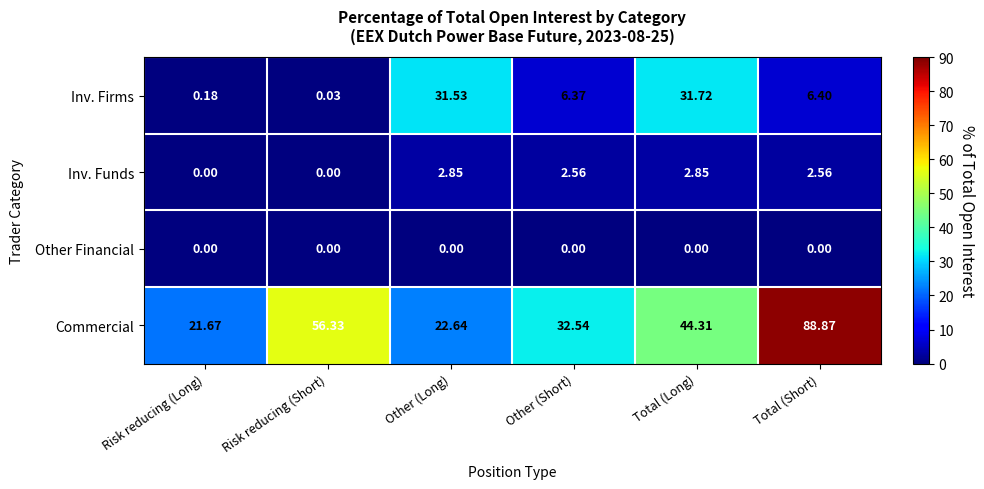

At which category is the sum across all series the highest?

Total (Short)